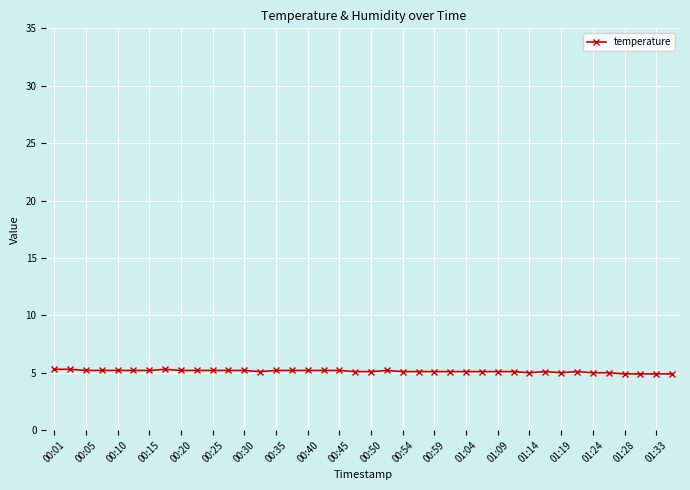

What is the value of the 35th point from the left?

5.0